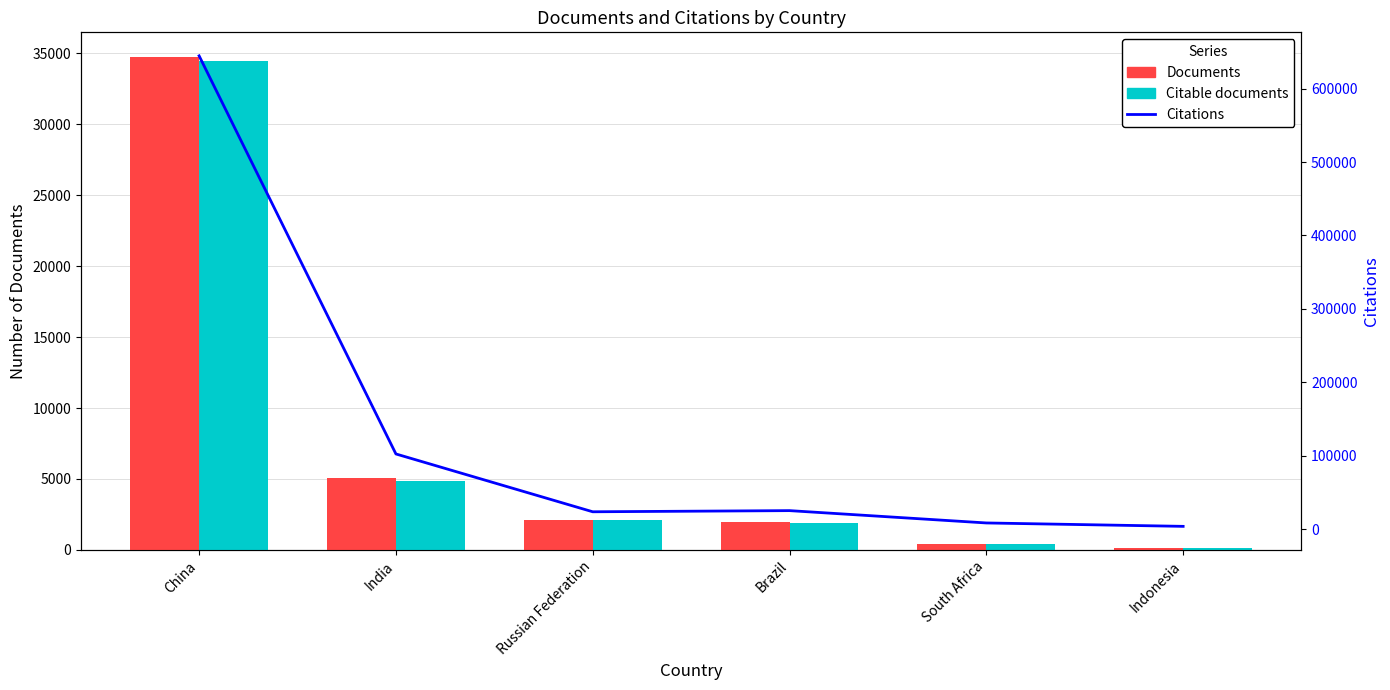

How many distinct data groups are displayed?

3